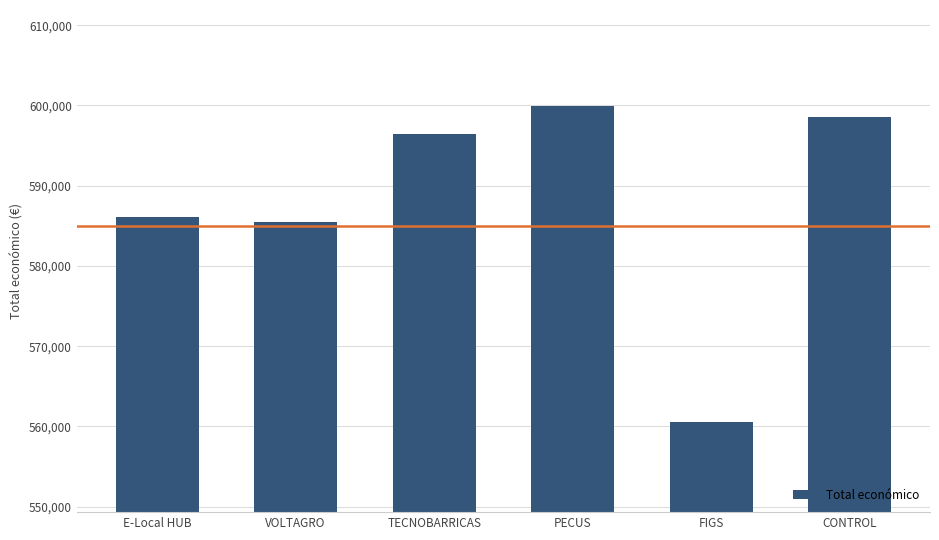

What is the label of the 5th bar from the left?

FIGS